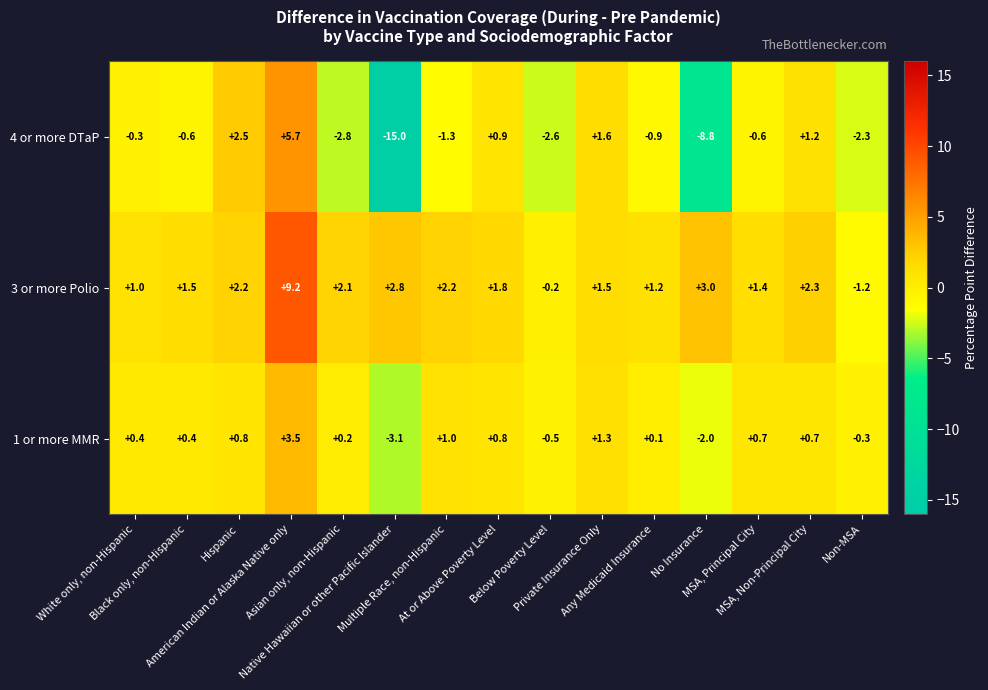

What is the minimum value shown in the chart?

-15.0